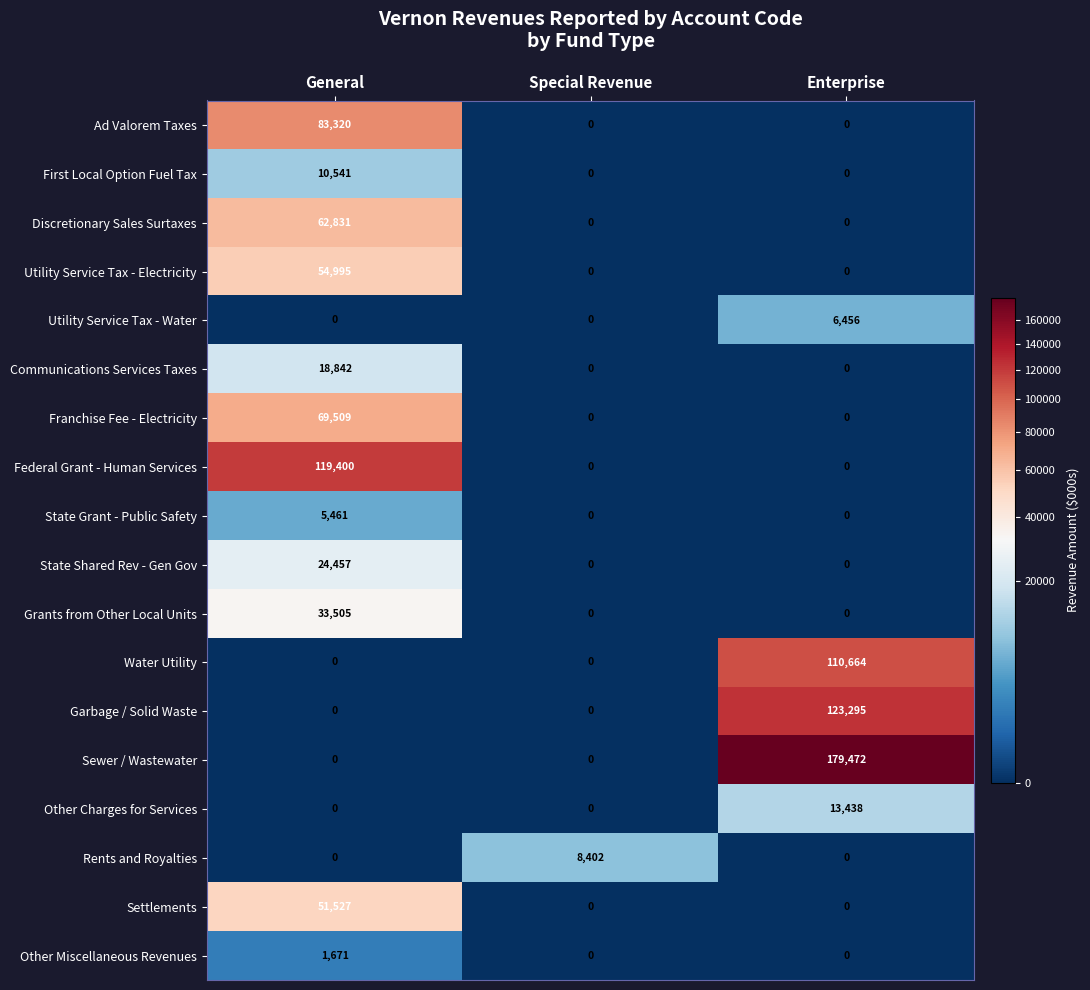

How many categories are shown in the chart?

3